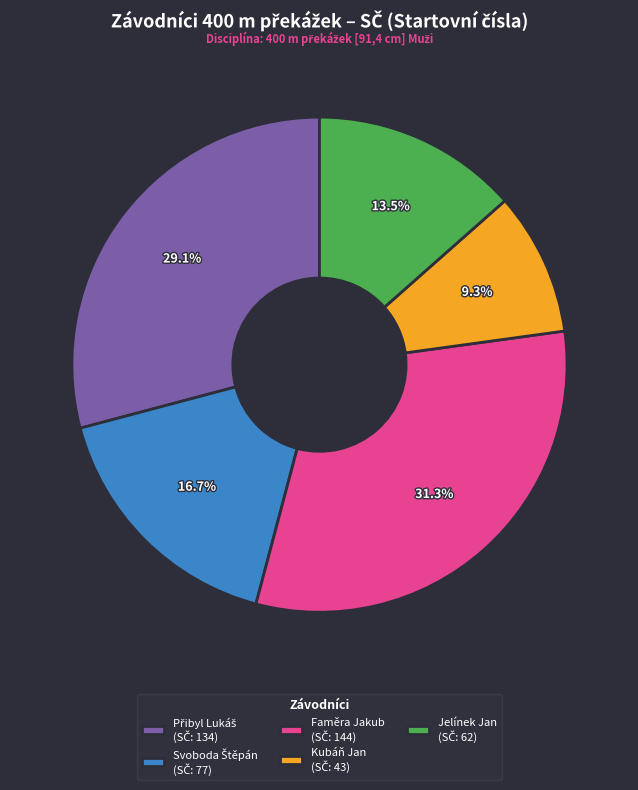

True or false: Faměra Jakub accounts for 31% of the total.

True